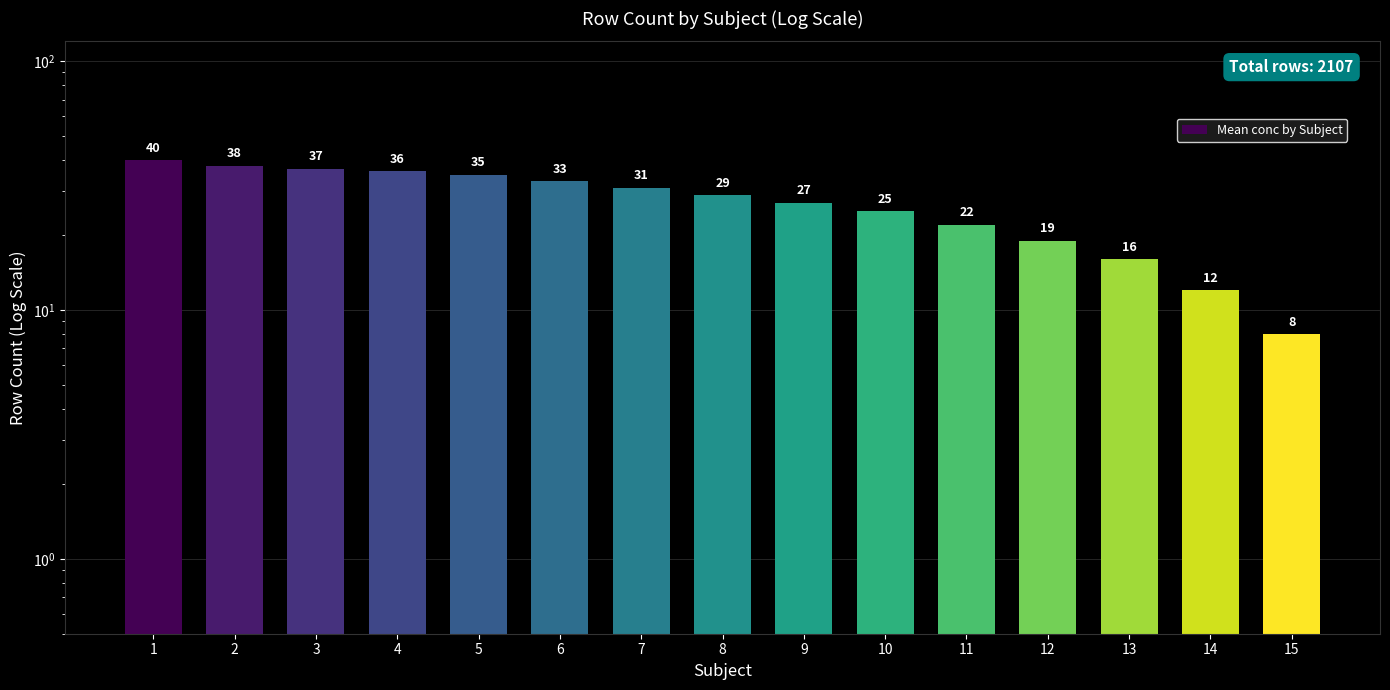

Reading left to right, list all the values displayed in this chart.

40	38	37	36	35	33	31	29	27	25	22	19	16	12	8